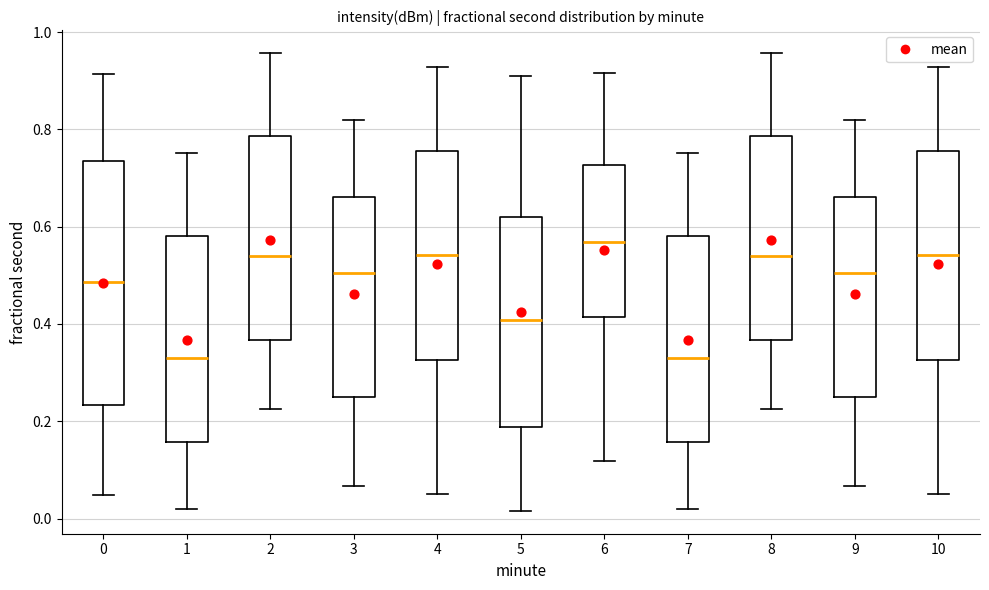

Reading left to right, read every box against the y-axis: the position of its median line, the range the box covers, and the ends of its whiskers. The values are not printed on the chart, so give them approximately, as read against the axis.

0: median 0.48, box 0.24 to 0.74, whiskers 0.04 to 0.92
1: median 0.34, box 0.16 to 0.58, whiskers 0.02 to 0.76
2: median 0.54, box 0.36 to 0.78, whiskers 0.22 to 0.96
3: median 0.50, box 0.26 to 0.66, whiskers 0.06 to 0.82
4: median 0.54, box 0.32 to 0.76, whiskers 0.06 to 0.92
5: median 0.40, box 0.18 to 0.62, whiskers 0.02 to 0.92
6: median 0.56, box 0.42 to 0.72, whiskers 0.12 to 0.92
7: median 0.34, box 0.16 to 0.58, whiskers 0.02 to 0.76
8: median 0.54, box 0.36 to 0.78, whiskers 0.22 to 0.96
9: median 0.50, box 0.26 to 0.66, whiskers 0.06 to 0.82
10: median 0.54, box 0.32 to 0.76, whiskers 0.06 to 0.92